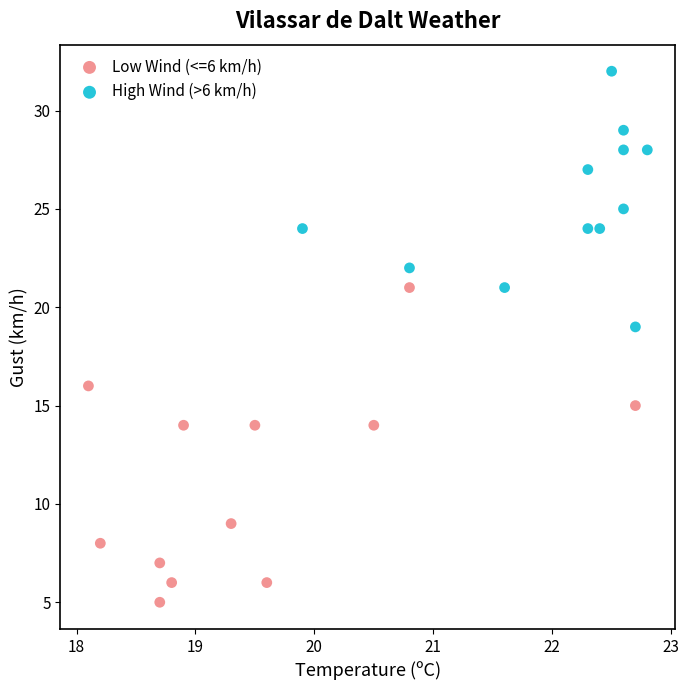

Which series has the widest spread of Y values?

Low Wind (<=6 km/h)